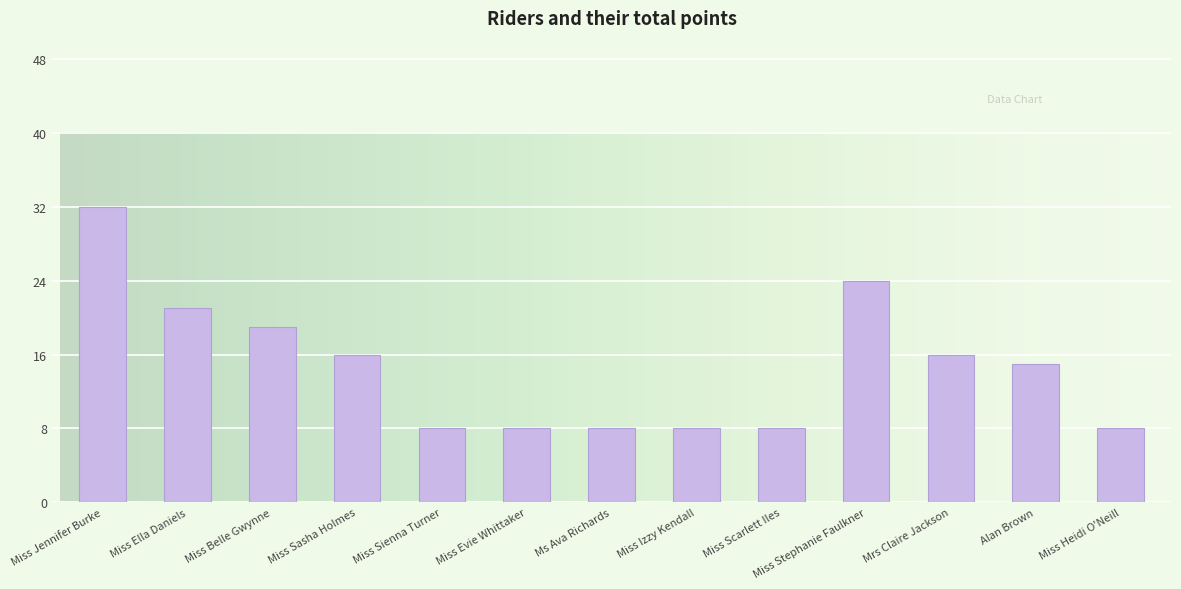

Reading left to right, extract all data points from this chart.

Miss Jennifer Burke=32	Miss Ella Daniels=21	Miss Belle Gwynne=19	Miss Sasha Holmes=16	Miss Sienna Turner=8	Miss Evie Whittaker=8	Ms Ava Richards=8	Miss Izzy Kendall=8	Miss Scarlett Iles=8	Miss Stephanie Faulkner=24	Mrs Claire Jackson=16	Alan Brown=15	Miss Heidi O'Neill=8